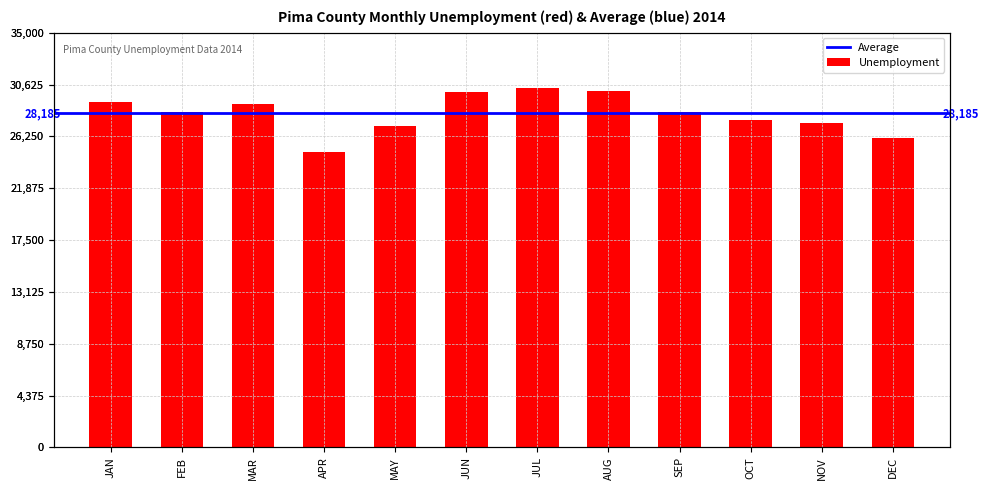

What is the sum of all values?

338218